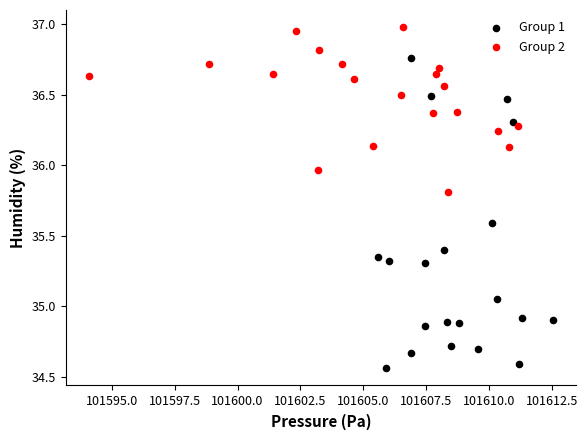

Which series reaches the maximum Y coordinate?

Group 2